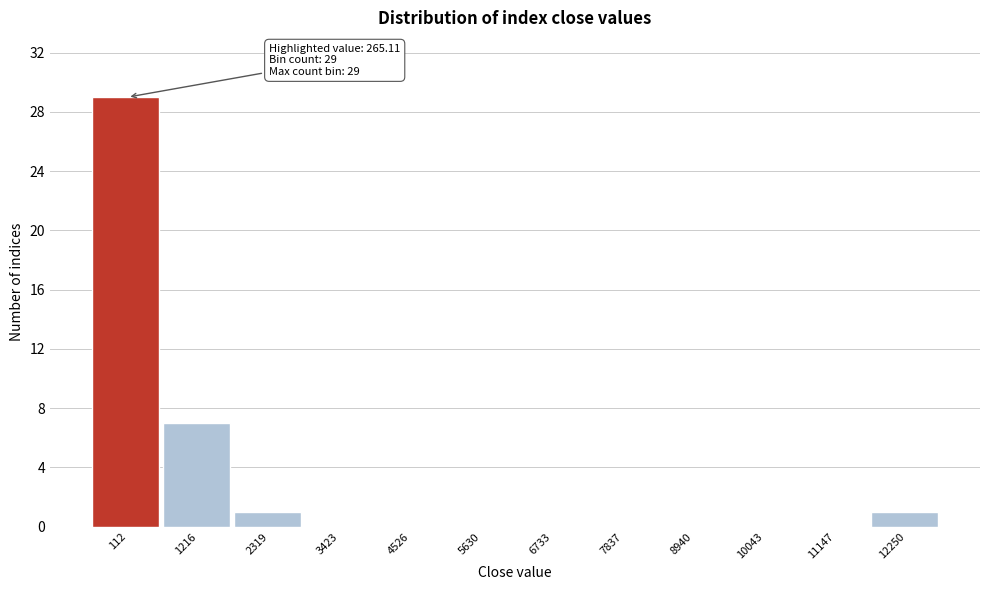

Reading left to right, what are all the values shown in this chart?

112=29	1216=7	2319=1	3423=0	4526=0	5630=0	6733=0	7837=0	8940=0	10043=0	11147=0	12250=1